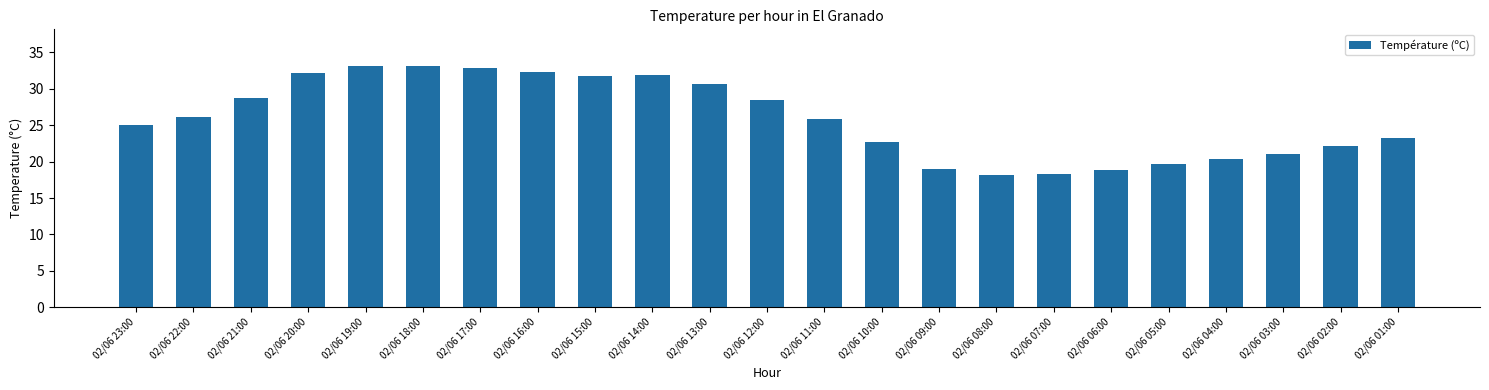

What is the difference between the values at 02/06 03:00 and 02/06 20:00?

11.1